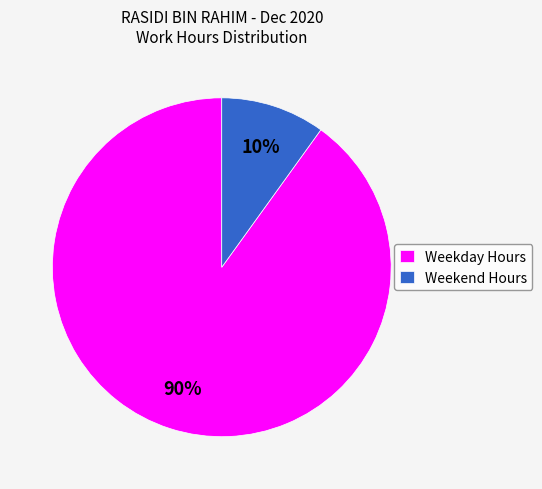

What percentage is the Weekday Hours slice, to the nearest percent?

90%